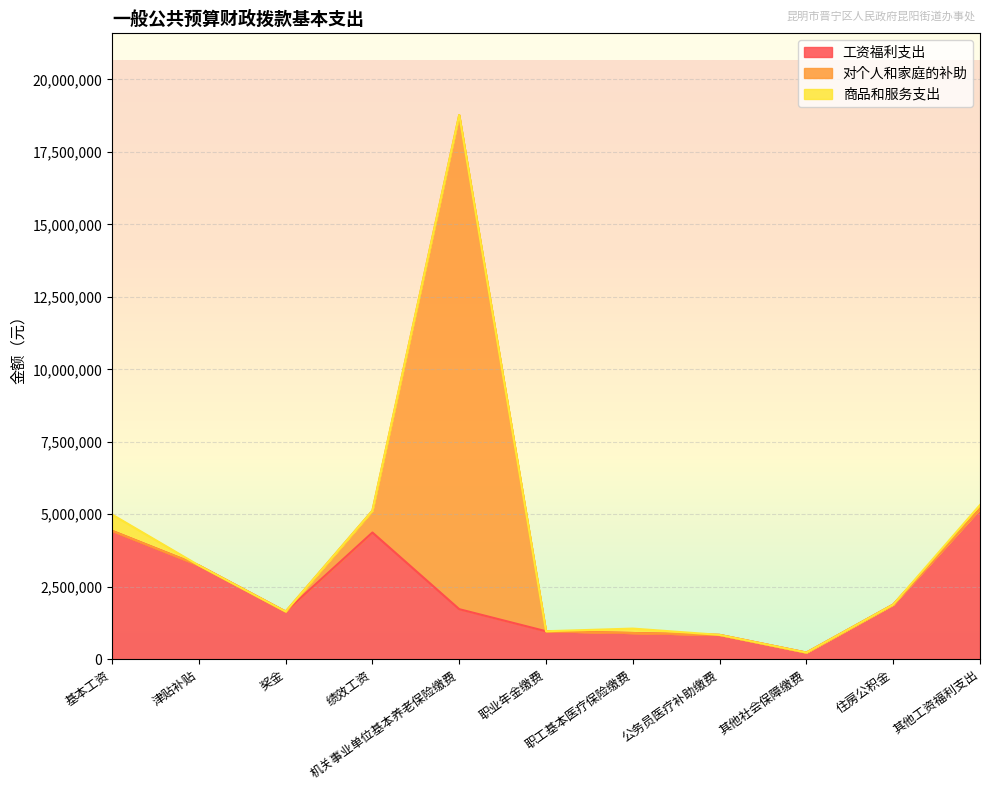

Which series changed the most between 奖金 and 绩效工资?

工资福利支出